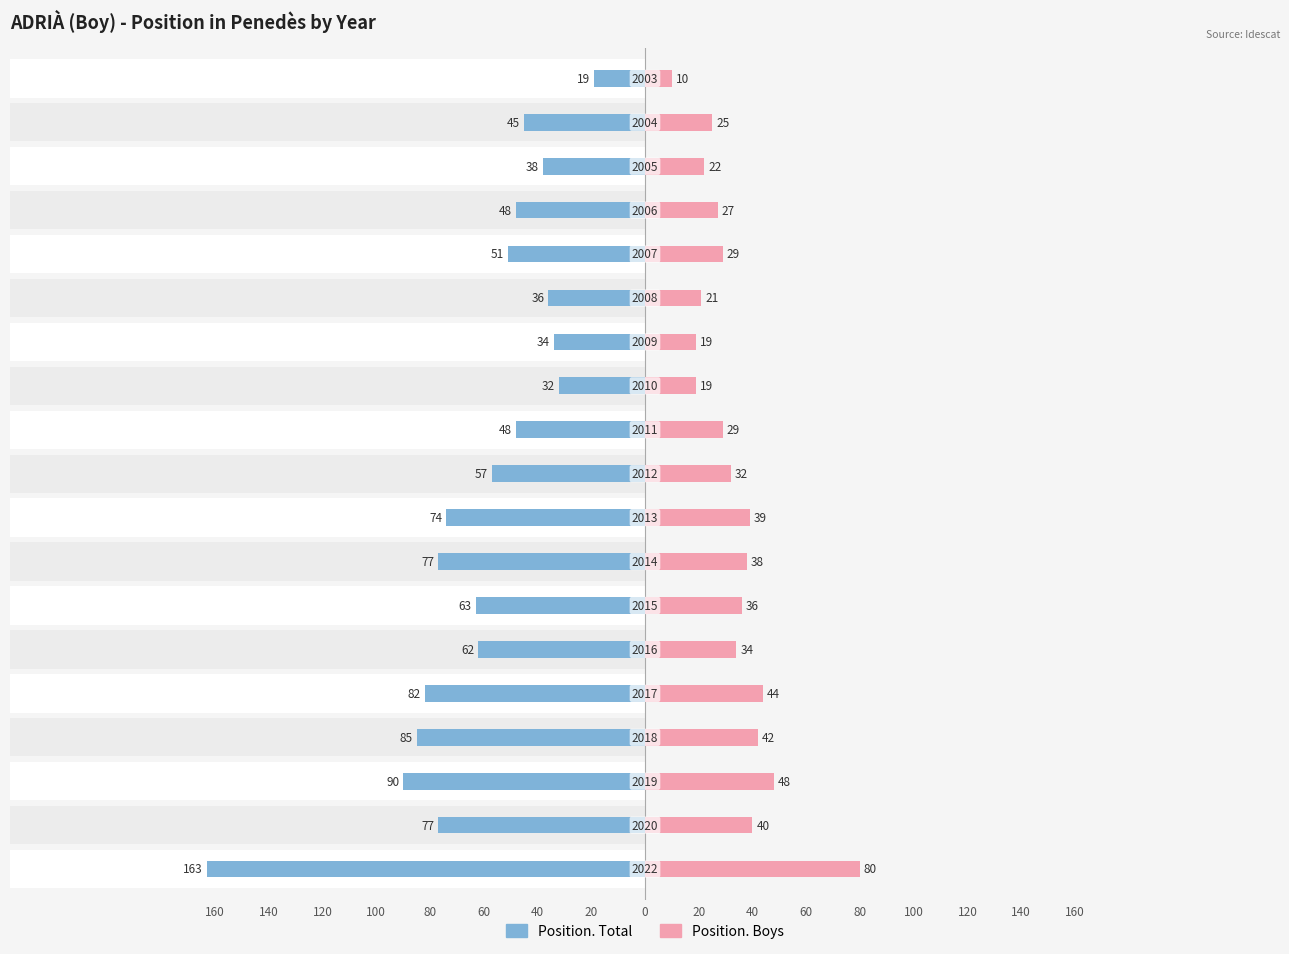

What are all the series names shown in the legend?

Position. Total, Position. Boys